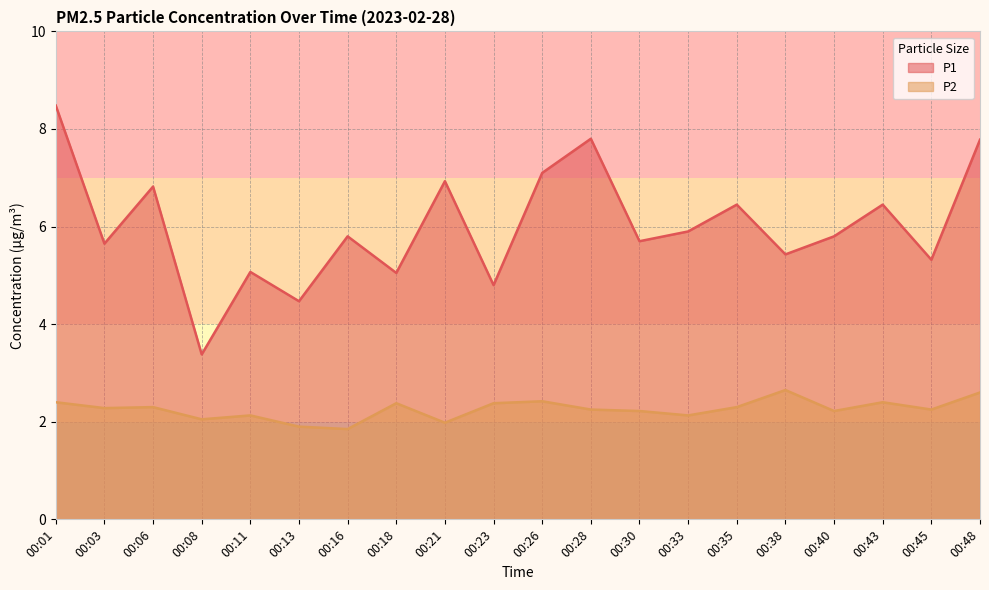

Between 00:26 and 00:11, which is larger?

00:26